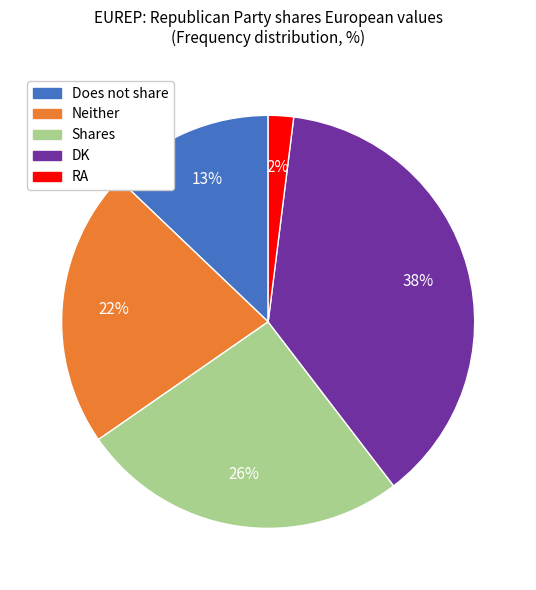

To the nearest percent, what is the difference between the largest and smallest slice percentages?

36%